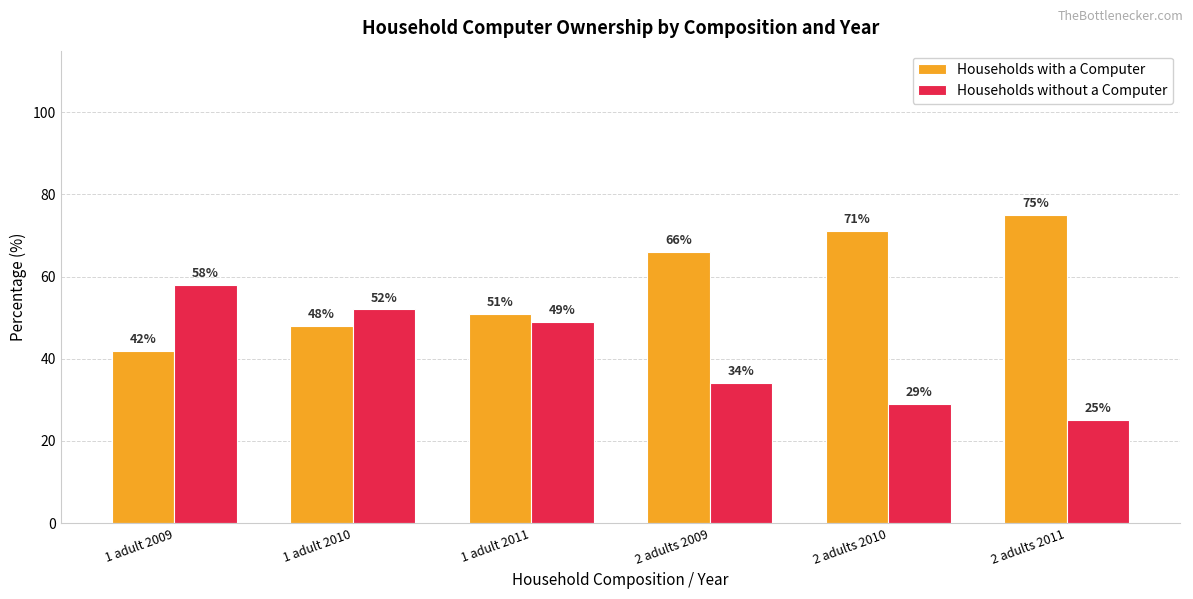

List the series in order of their overall mean, highest first.

Households with a Computer, Households without a Computer